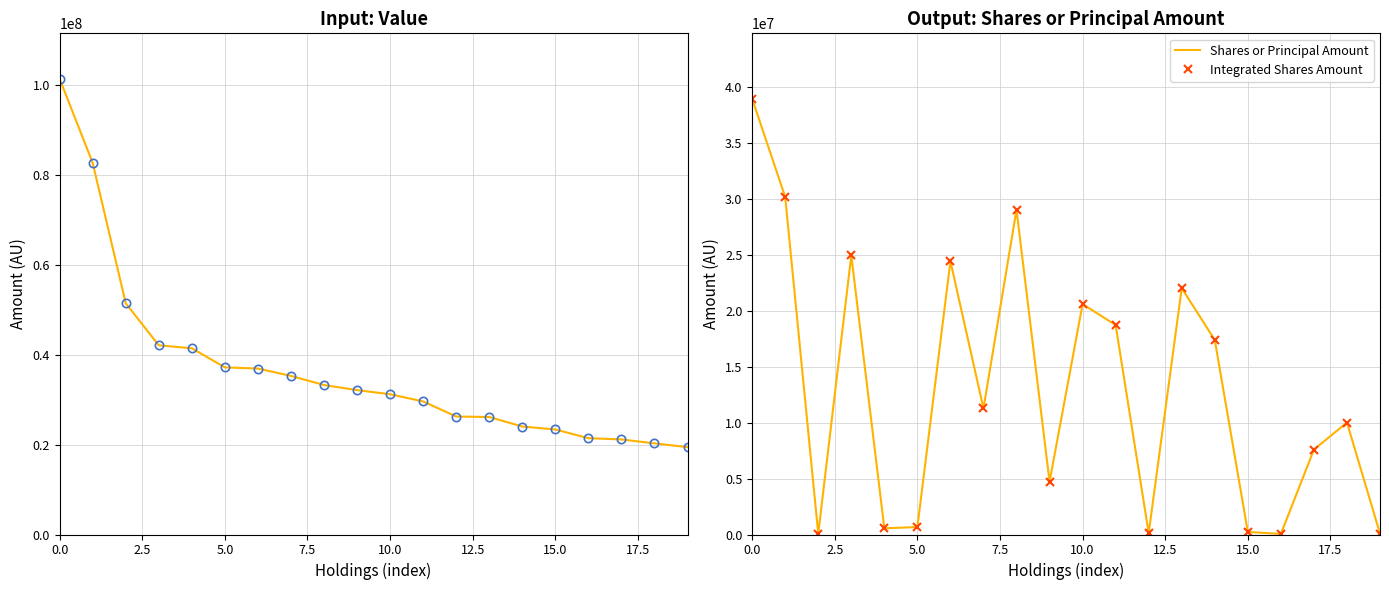

Is the value of Value at 18 greater than the value of Integrated Shares Amount at 10?

No